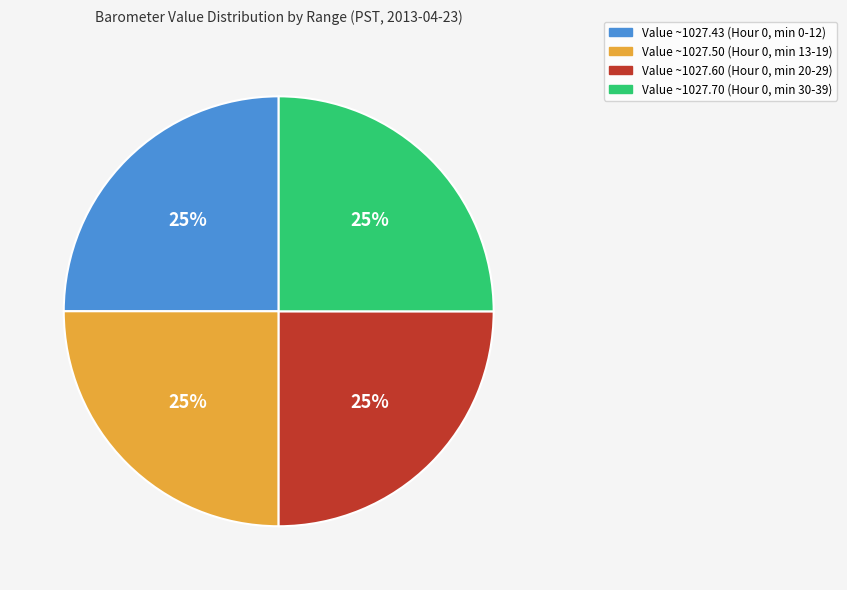

Does any single category account for the majority?

No